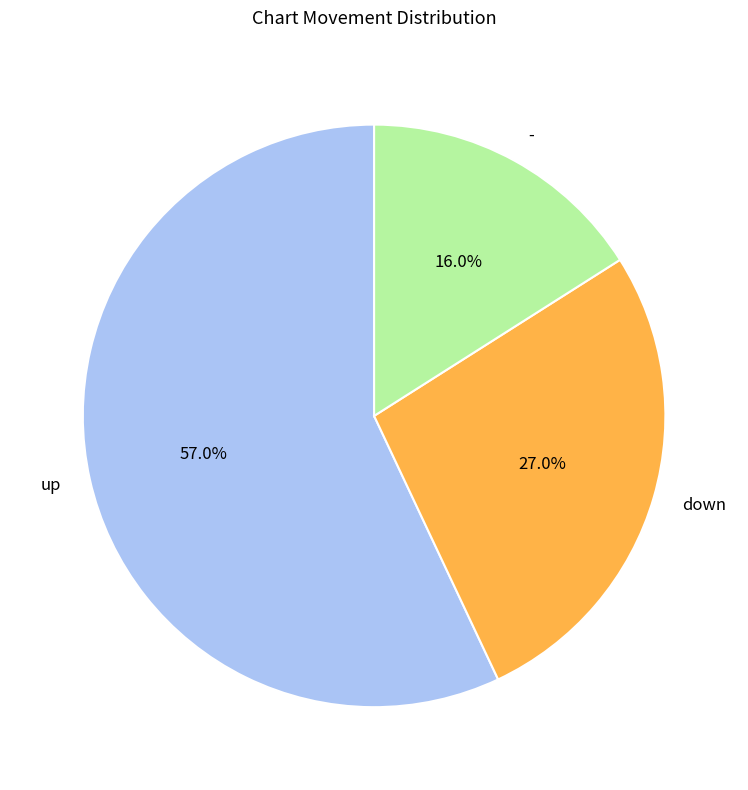

Between down and -, which is larger?

down